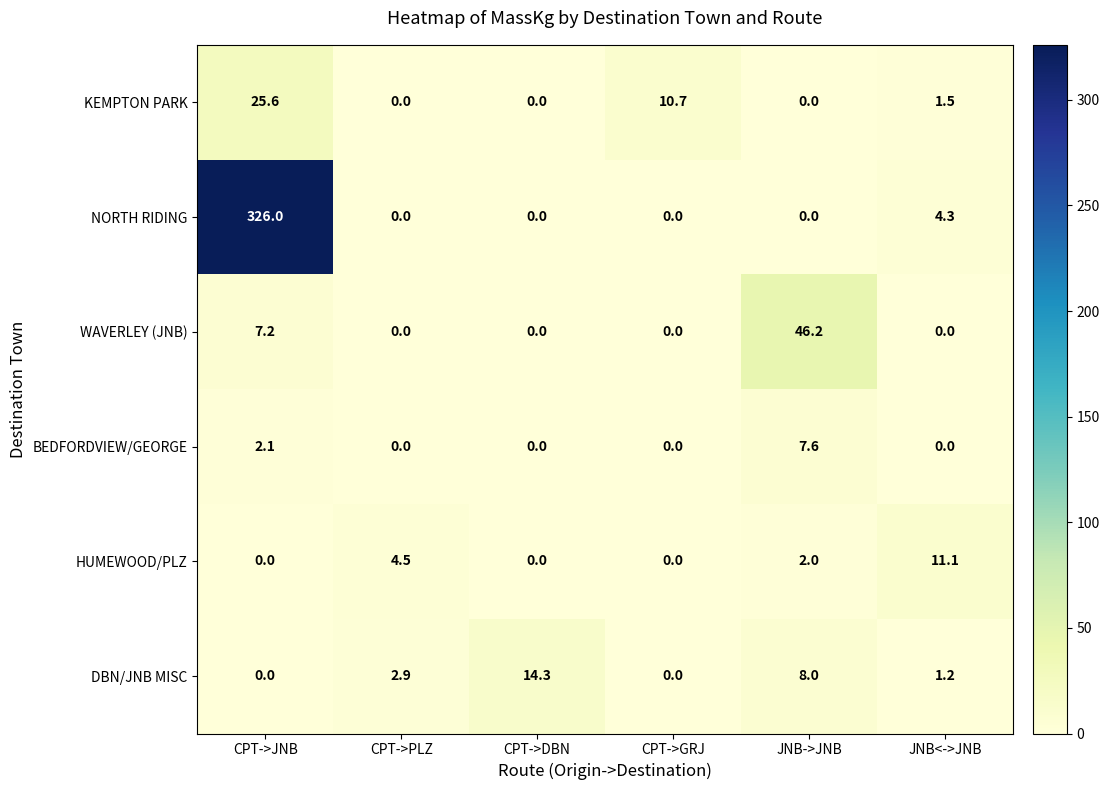

What is the total value across all series at JNB<->JNB?

18.1